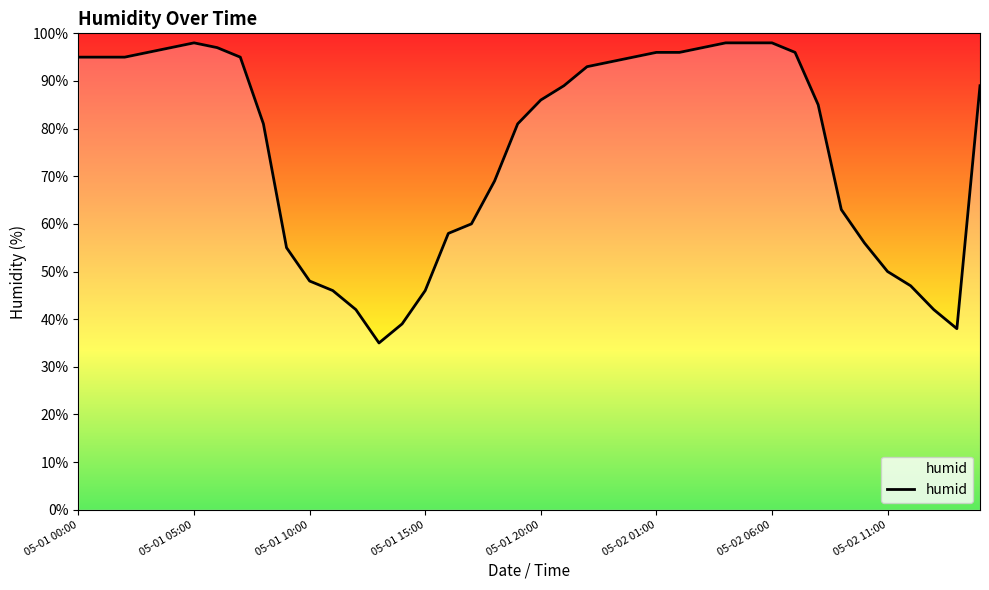

What is the difference between the maximum and minimum values?

63